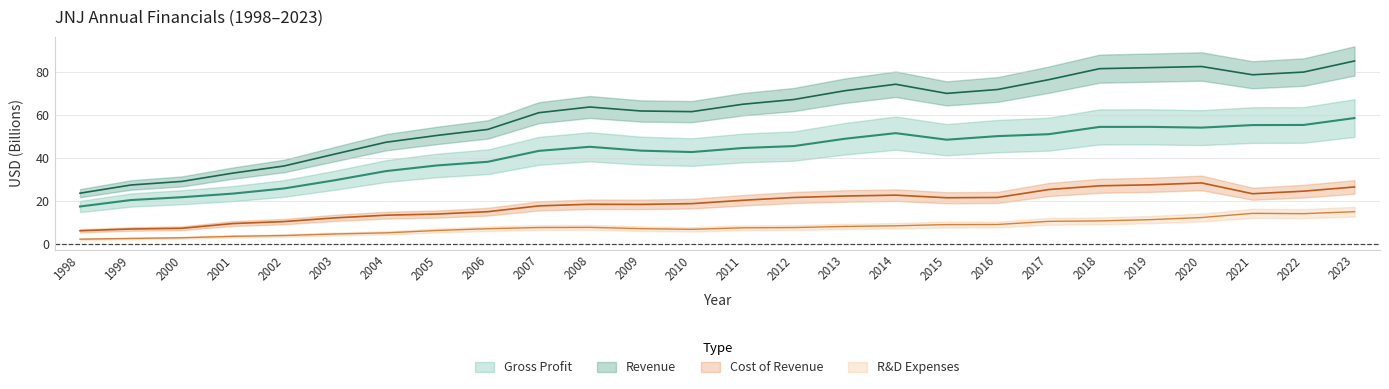

What is the approximate value of Revenue at 1999?

27.5